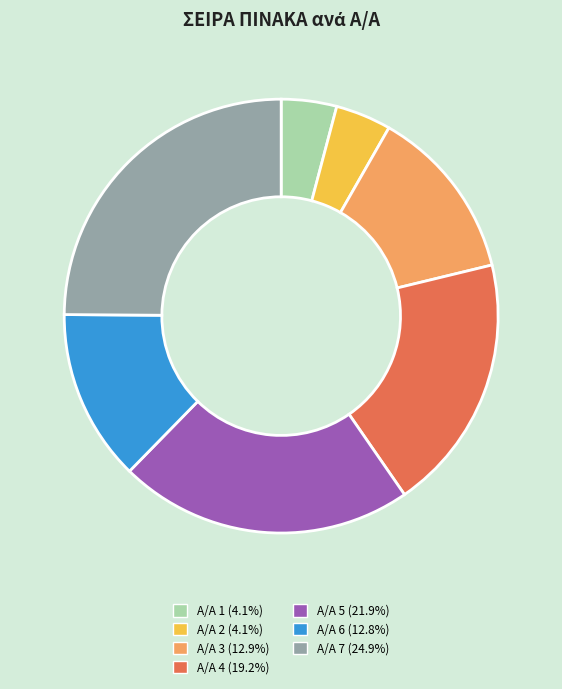

How many segments does this pie chart have?

7